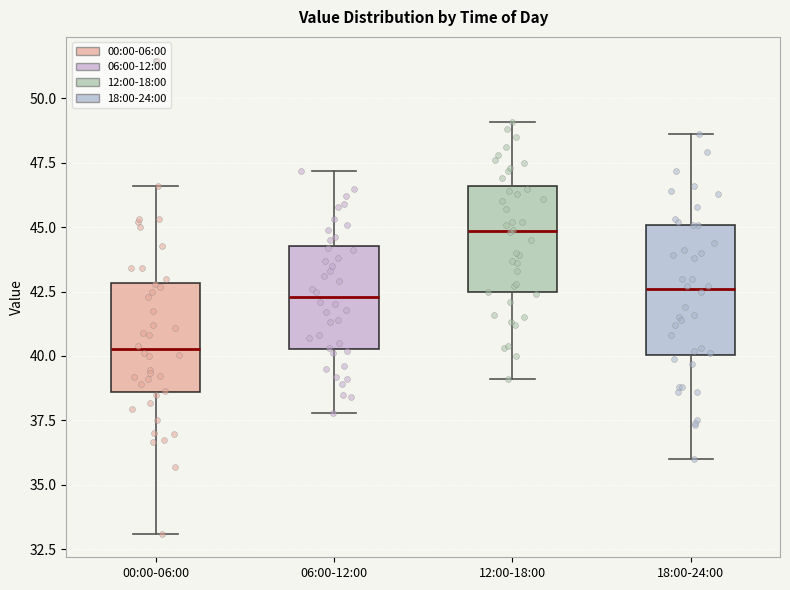

Where does the median line of the box for 12:00-18:00 sit on the y-axis? The values are not printed on the chart, so give them approximately, as read against the axis.

45.0